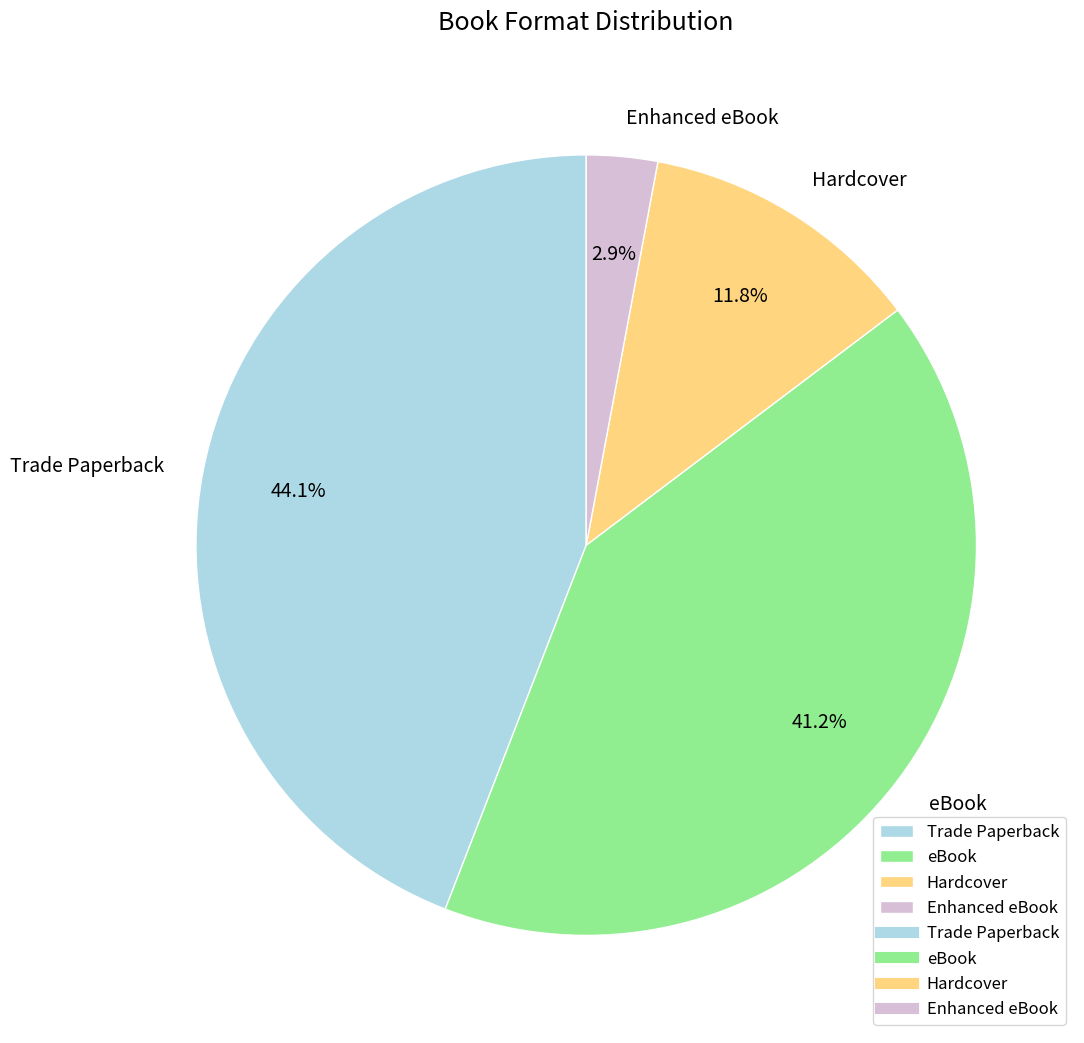

How many segments does this pie chart have?

4